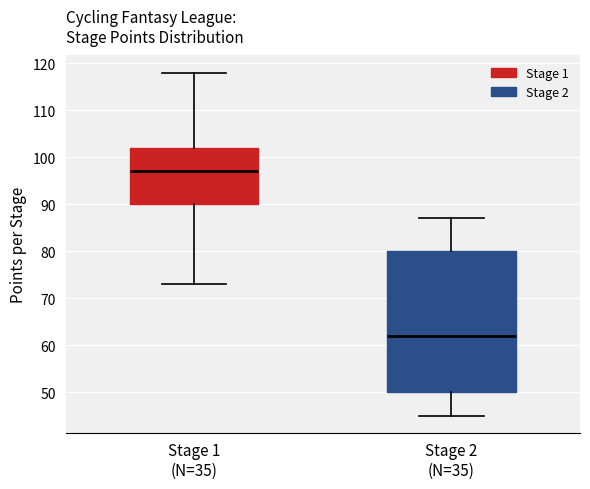

Which box is the tallest, from its lower edge to its upper edge?

Stage 2 (N=35)